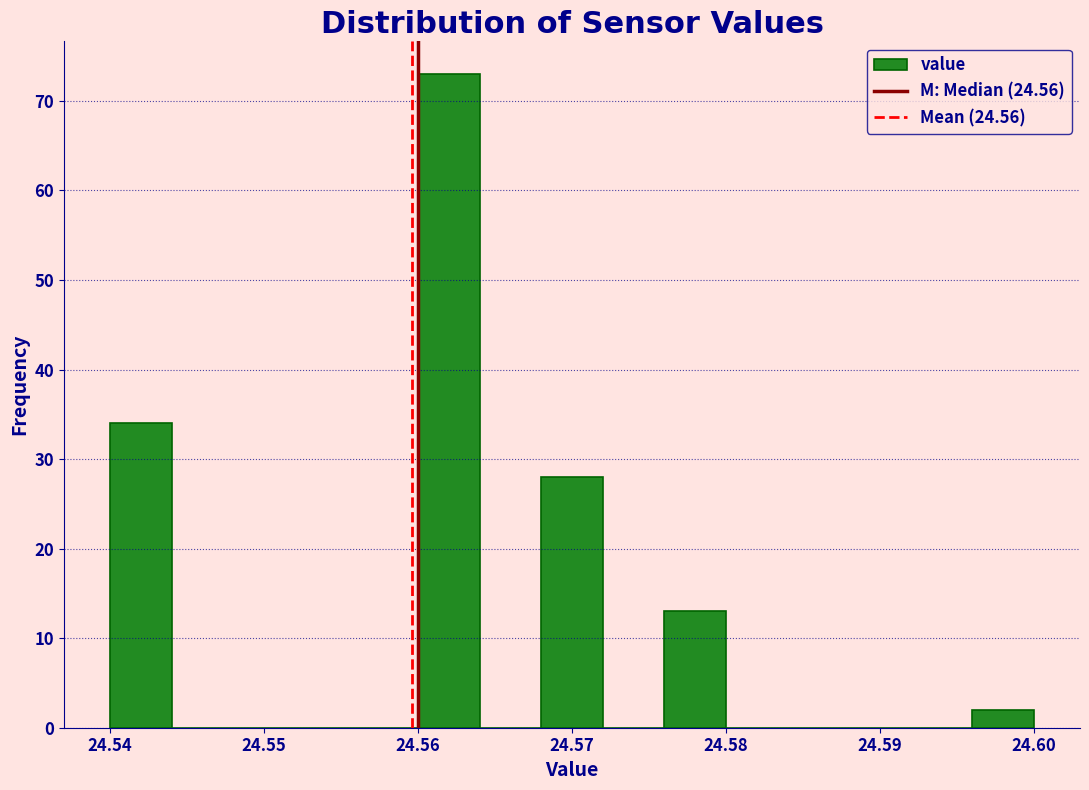

Reading left to right, list every bar in this chart as the range it spans on the x-axis followed by its height. The values are not printed on the chart, so give them approximately, as read against the axis.

24.540 to 24.544: 34
24.544 to 24.548: 0
24.548 to 24.552: 0
24.552 to 24.556: 0
24.556 to 24.560: 0
24.560 to 24.564: 73
24.564 to 24.568: 0
24.568 to 24.572: 28
24.572 to 24.576: 0
24.576 to 24.580: 13
24.580 to 24.584: 0
24.584 to 24.588: 0
24.588 to 24.592: 0
24.592 to 24.596: 0
24.596 to 24.600: 2